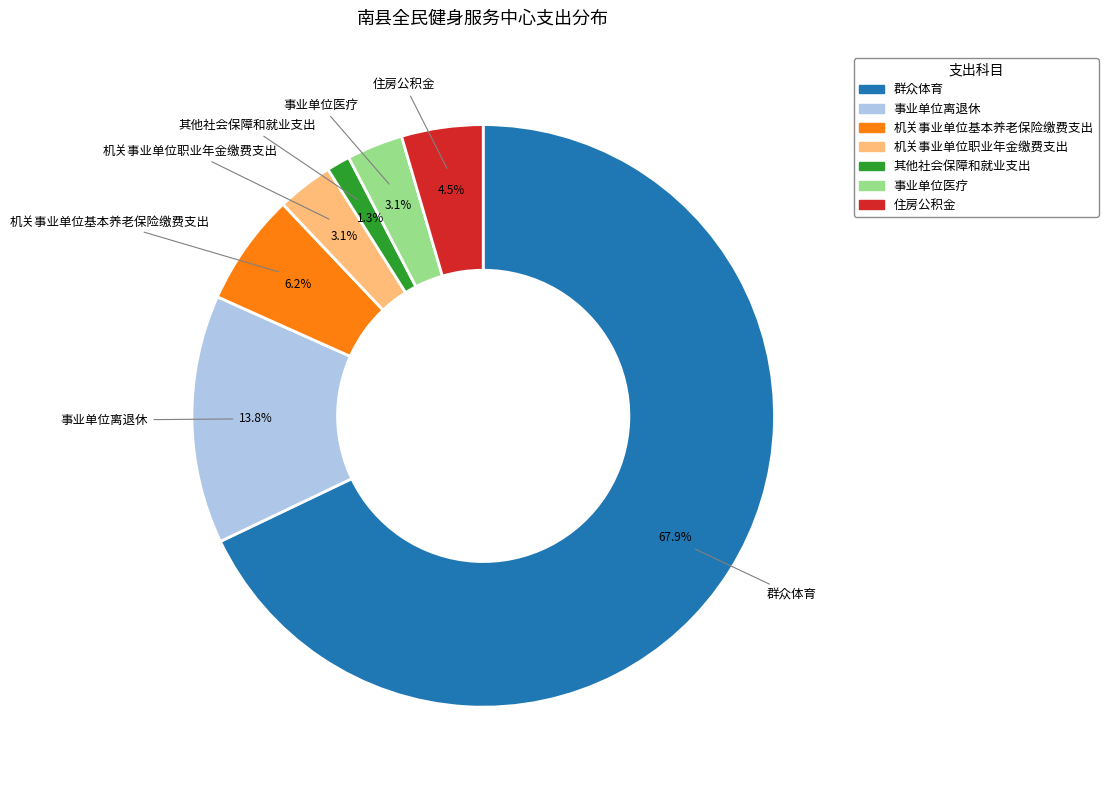

Count the number of slices in the pie.

7